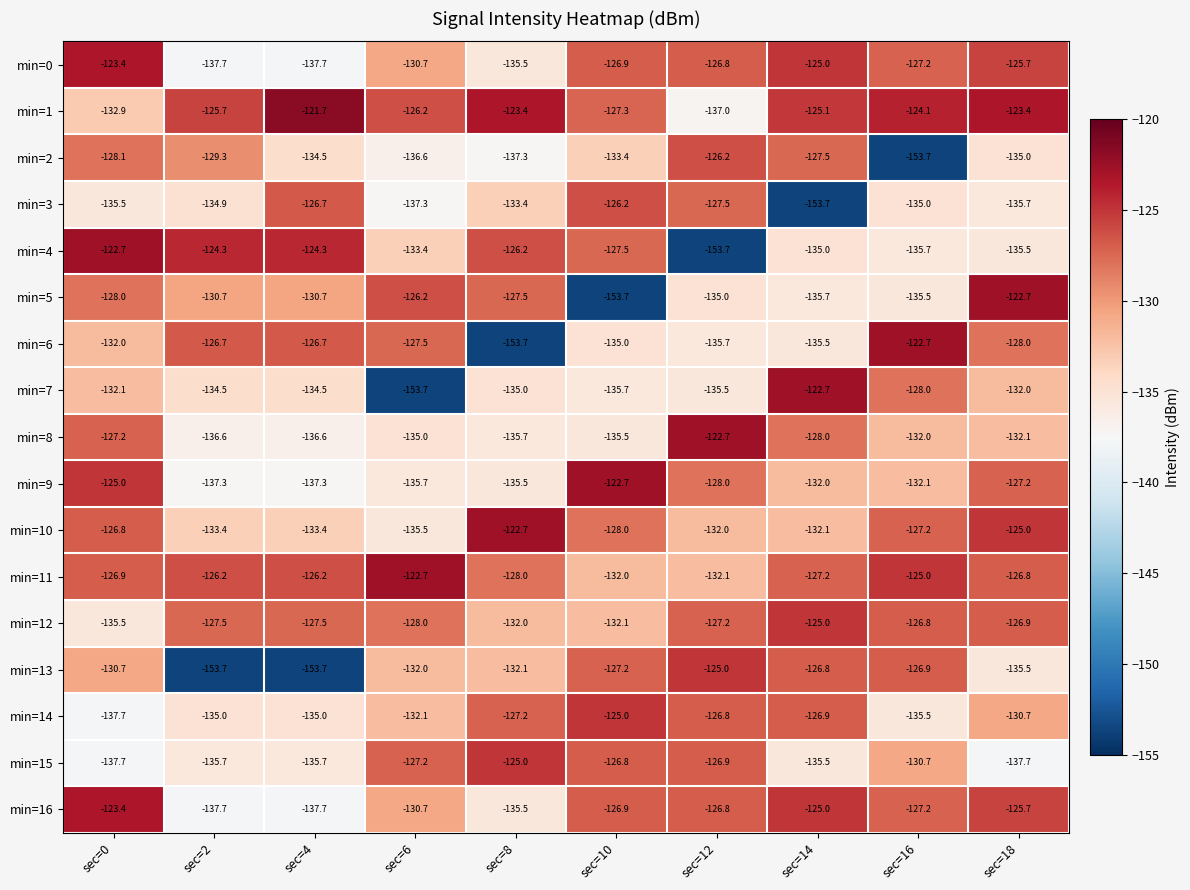

What is the sum of all min=3 values?

-1345.9